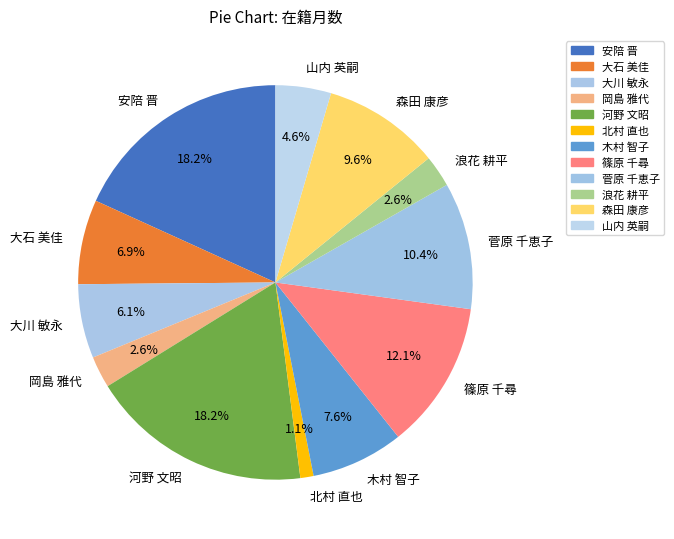

Is it true that 篠原 千尋 is 12% of the pie?

True